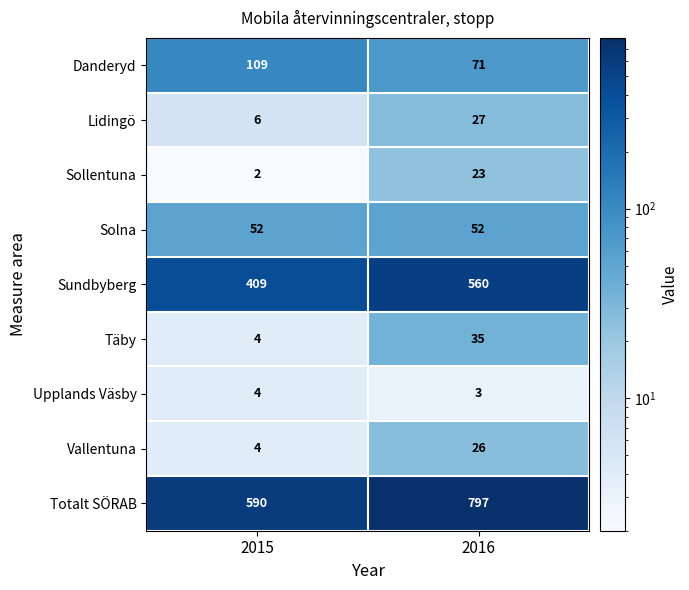

At 2016, list the series in order from smallest to largest.

Upplands Väsby, Sollentuna, Vallentuna, Lidingö, Täby, Solna, Danderyd, Sundbyberg, Totalt SÖRAB